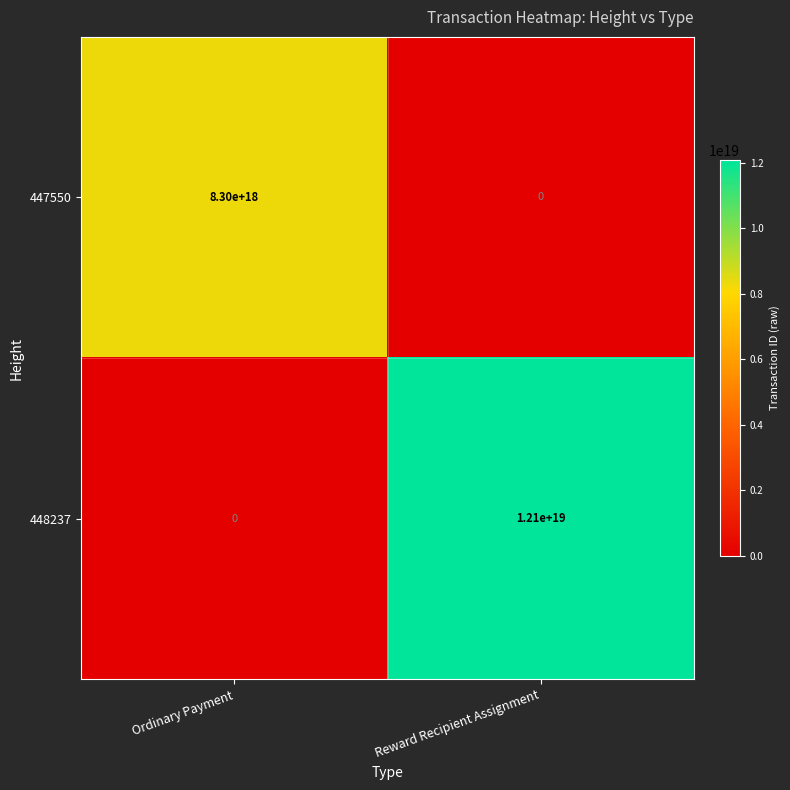

Is it true that 448237 equals 12100000000000000000 at Reward Recipient Assignment?

True